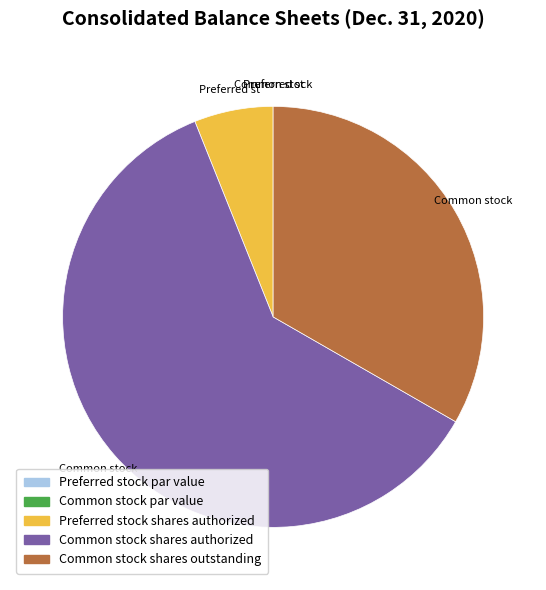

Is the sum of Common stock shares outstanding and Common stock shares authorized greater than half?

Yes